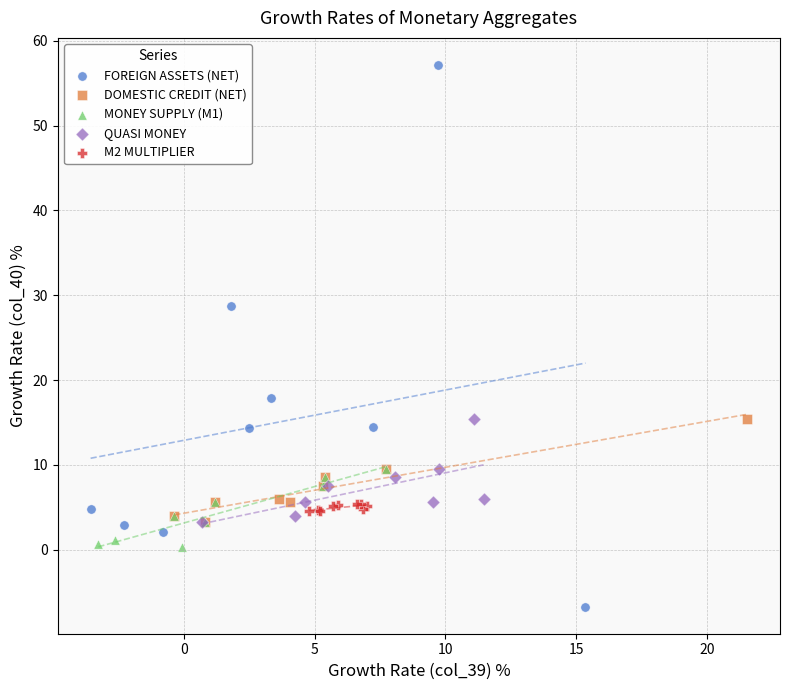

Which series reaches the minimum Y coordinate?

FOREIGN ASSETS (NET)